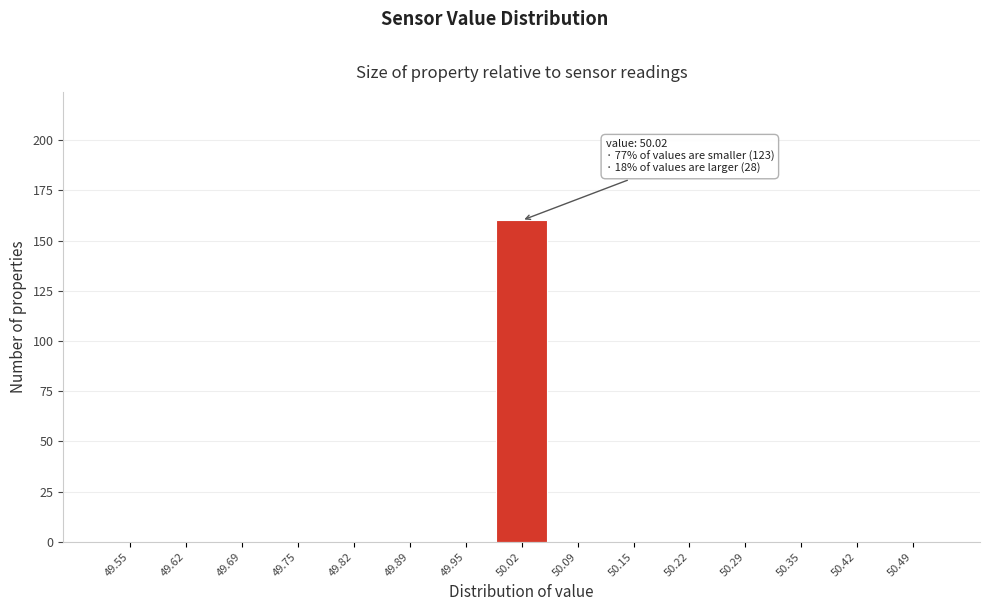

Which range on the x-axis has the tallest bar?

49.99 to 50.05